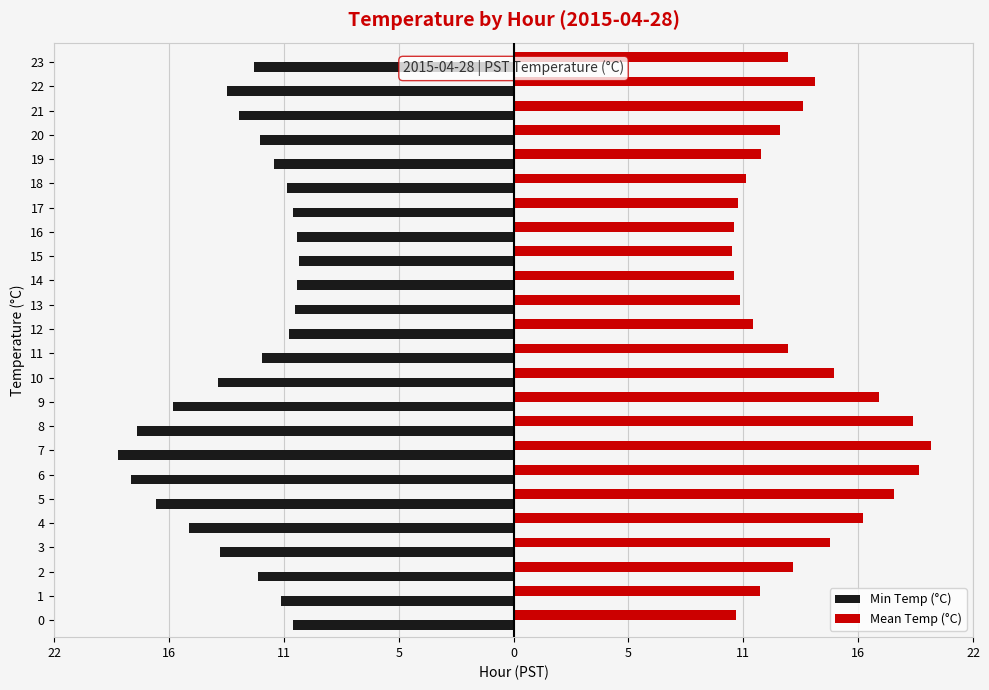

What are all the series names shown in the legend?

Min Temp (°C), Mean Temp (°C)